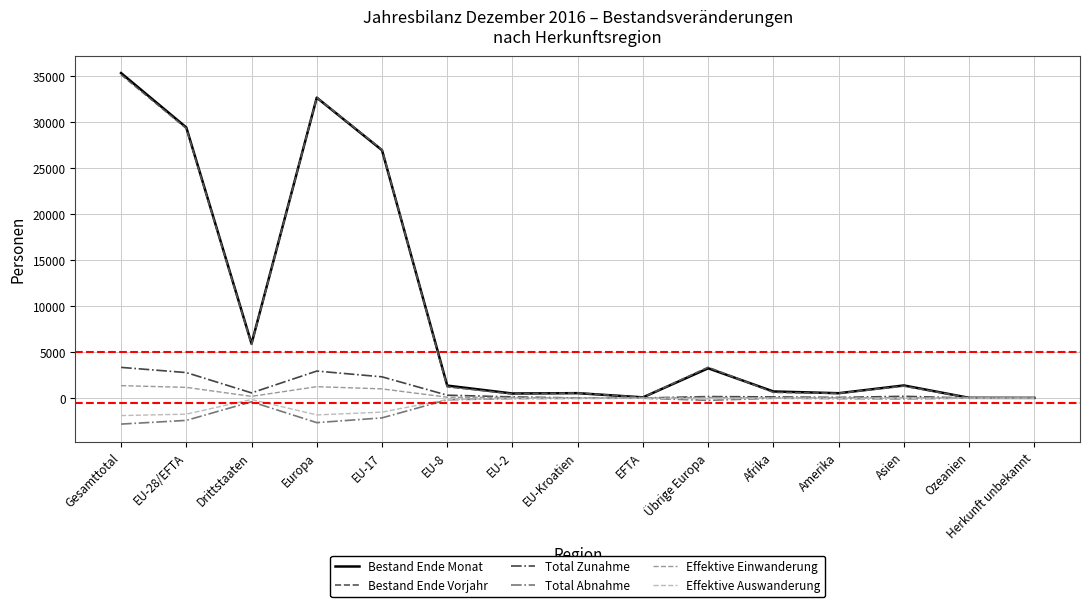

In Bestand Ende Vorjahr, how many points are lower than both neighbors (excluding endpoints)?

4